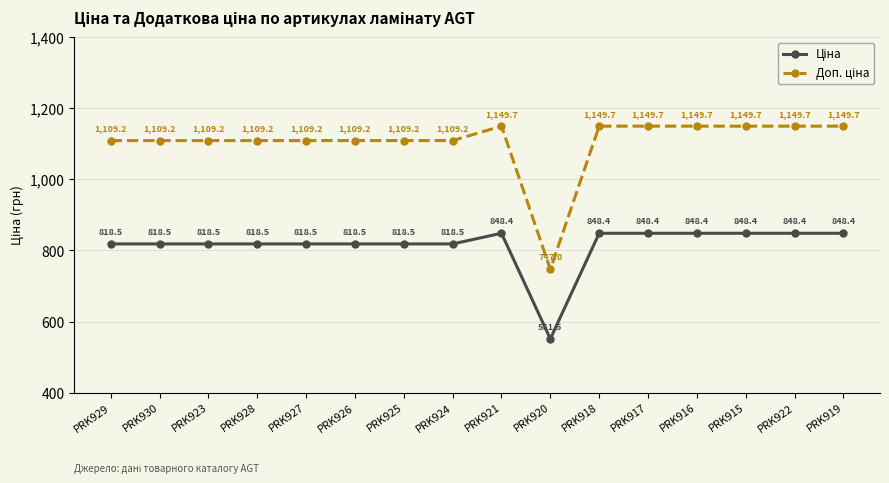

What is the spread (max minus min) of values at PRK916?

301.3